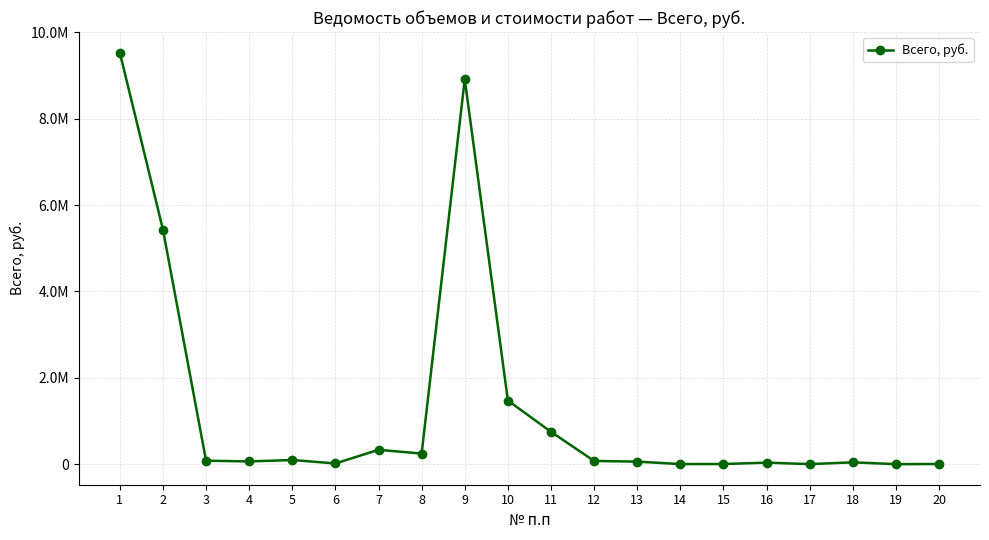

Rank the categories by value from highest to lowest.

1, 9, 2, 10, 11, 7, 8, 5, 3, 12, 4, 13, 18, 16, 6, 20, 15, 14, 17, 19